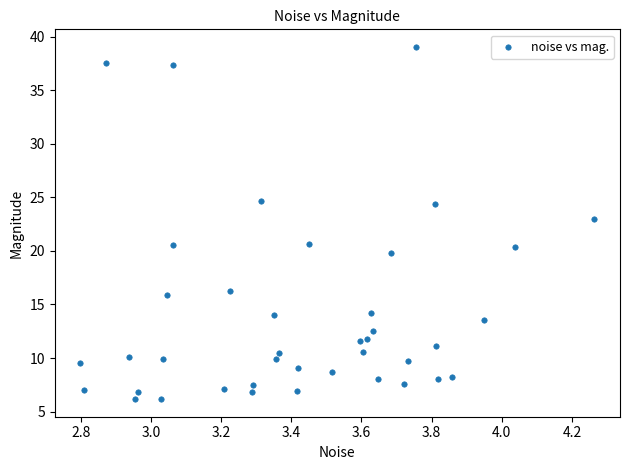

What is the range of X values (max minus min)?

1.5